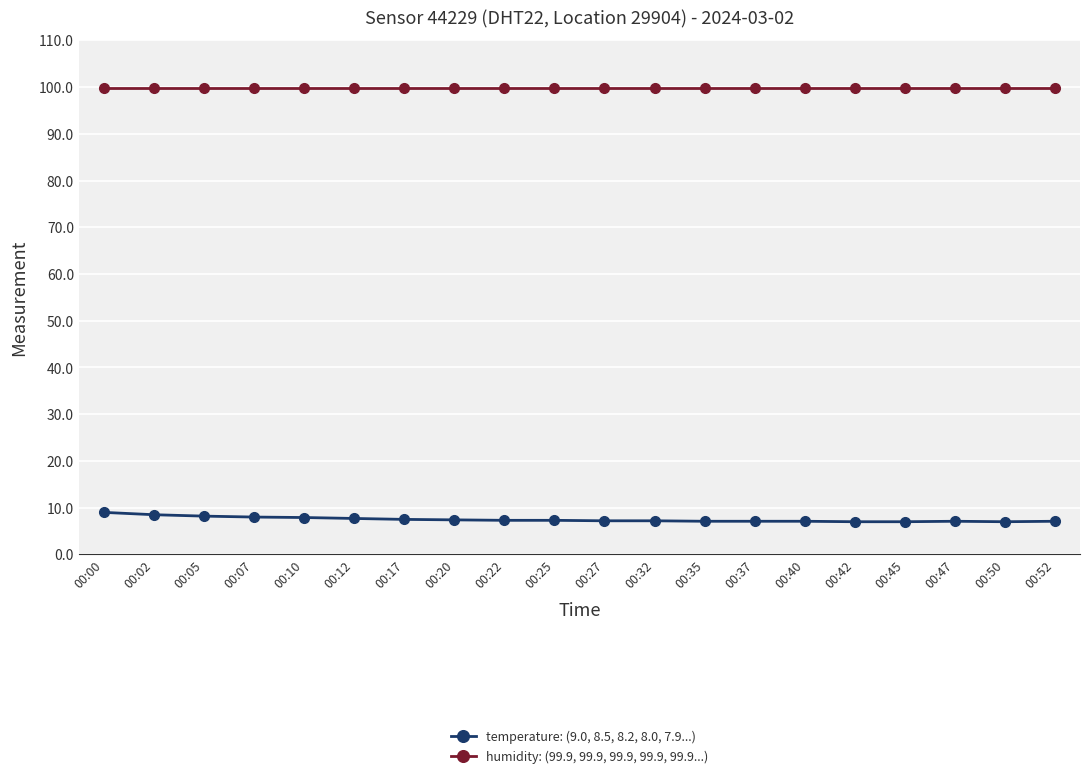

What is the maximum value for humidity: (99.9, 99.9, 99.9, 99.9, 99.9...)?

99.9